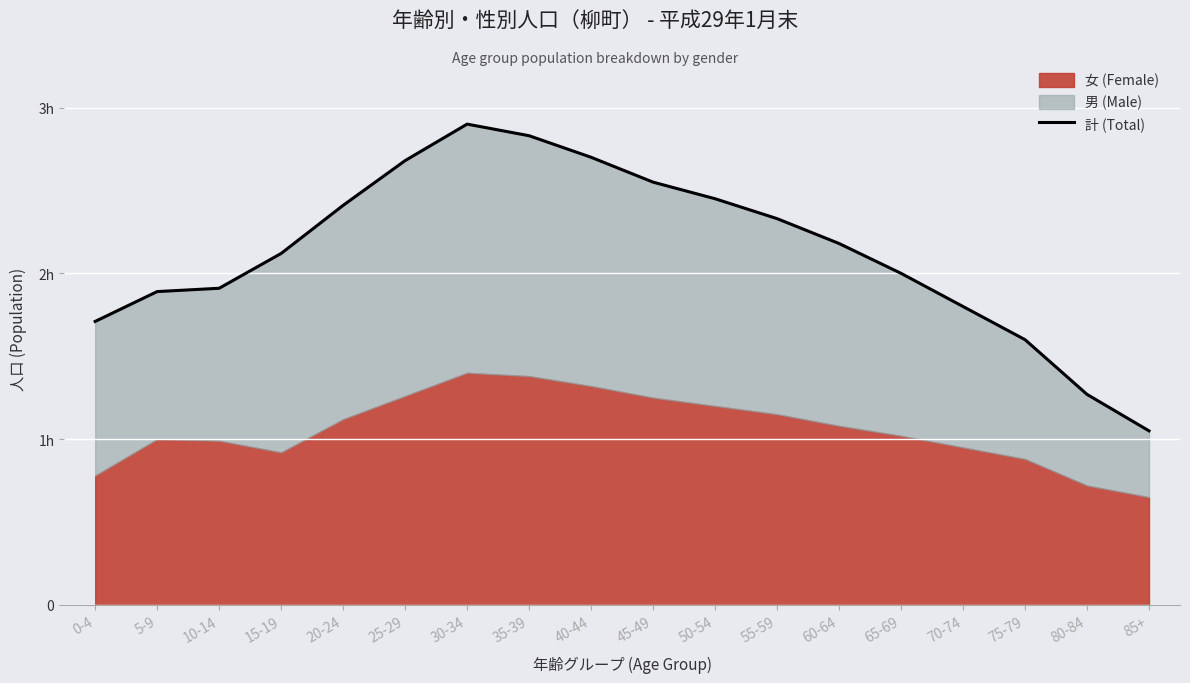

Which label corresponds to the largest value in the chart?

30-34